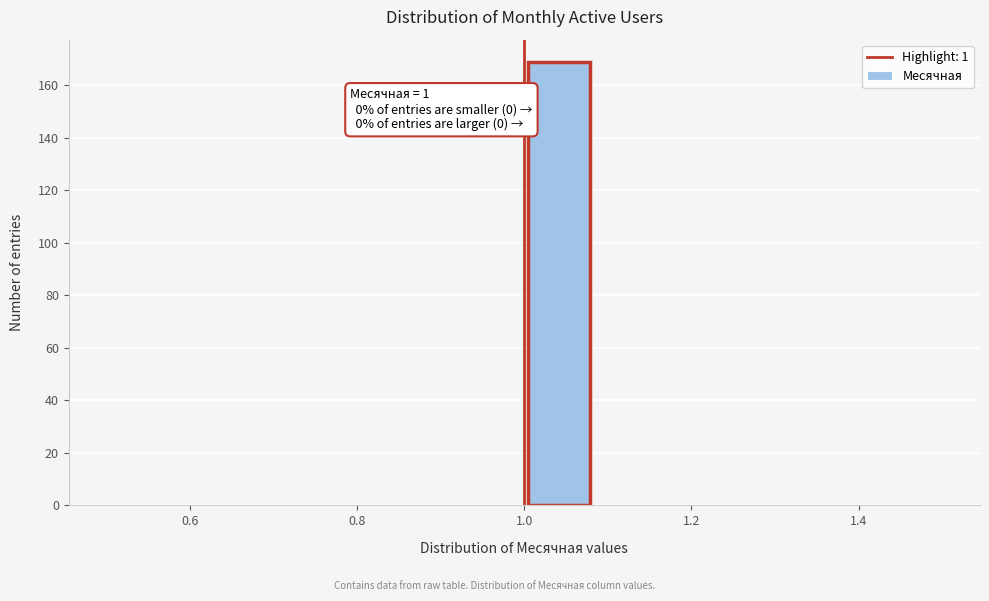

Over which range of the x-axis is the bar tallest?

1.00 to 1.08